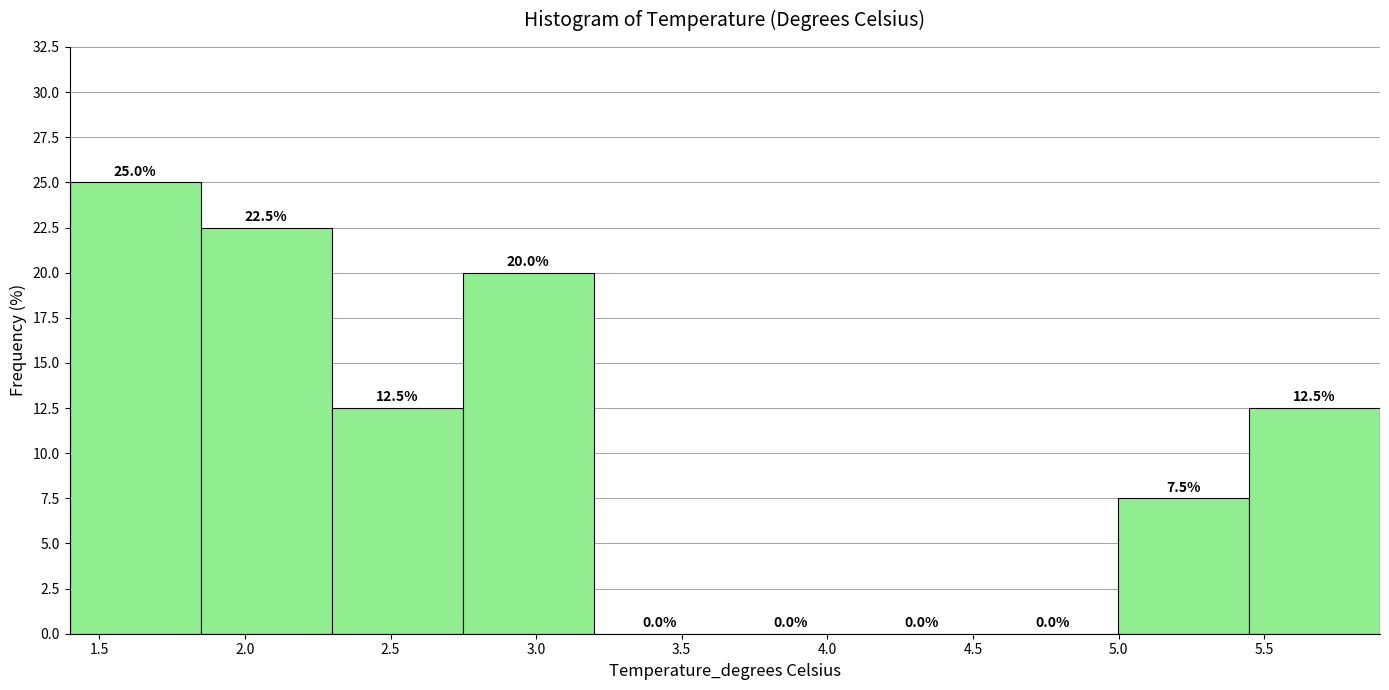

Reading left to right, list every bar in this chart as the range it spans on the x-axis followed by its height. The bar edges are not printed on the chart, so give them approximately, as read against the axis.

1.40 to 1.85: 25.0
1.85 to 2.30: 22.5
2.30 to 2.75: 12.5
2.75 to 3.20: 20.0
3.20 to 3.65: 0.0
3.65 to 4.10: 0.0
4.10 to 4.55: 0.0
4.55 to 5.00: 0.0
5.00 to 5.45: 7.5
5.45 to 5.90: 12.5